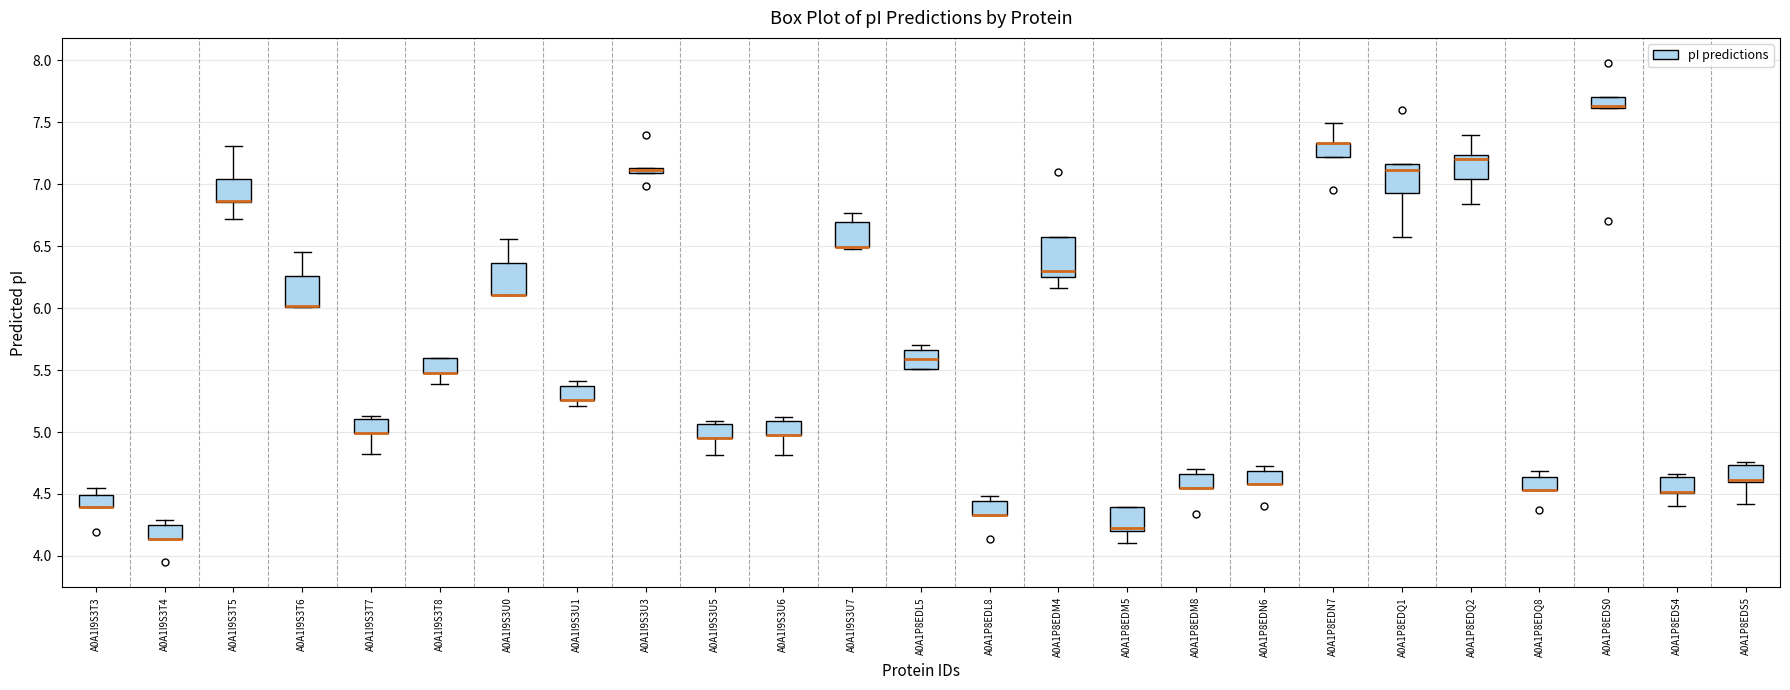

Comparing the boxes themselves (not the whiskers), which one is the tallest?

A0A1P8EDM4